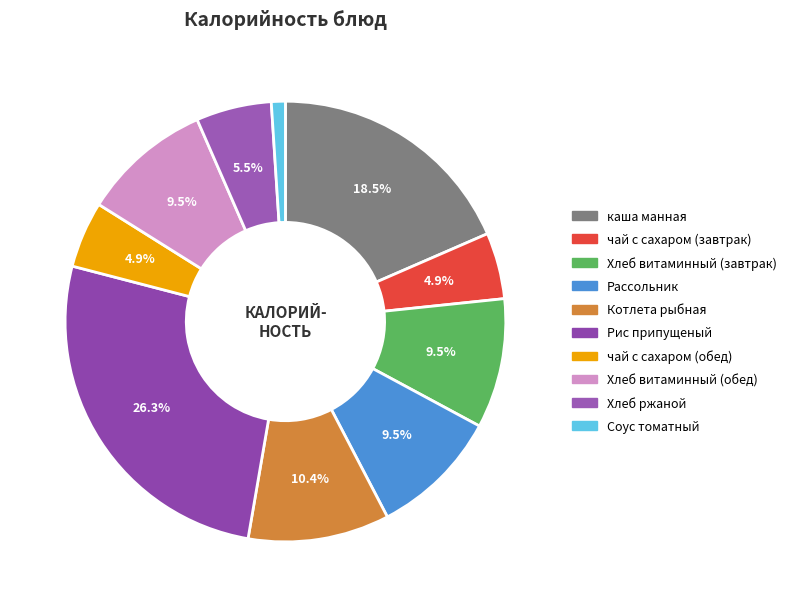

What is the change in value from каша манная to Хлеб витаминный (обед)?

-90.6